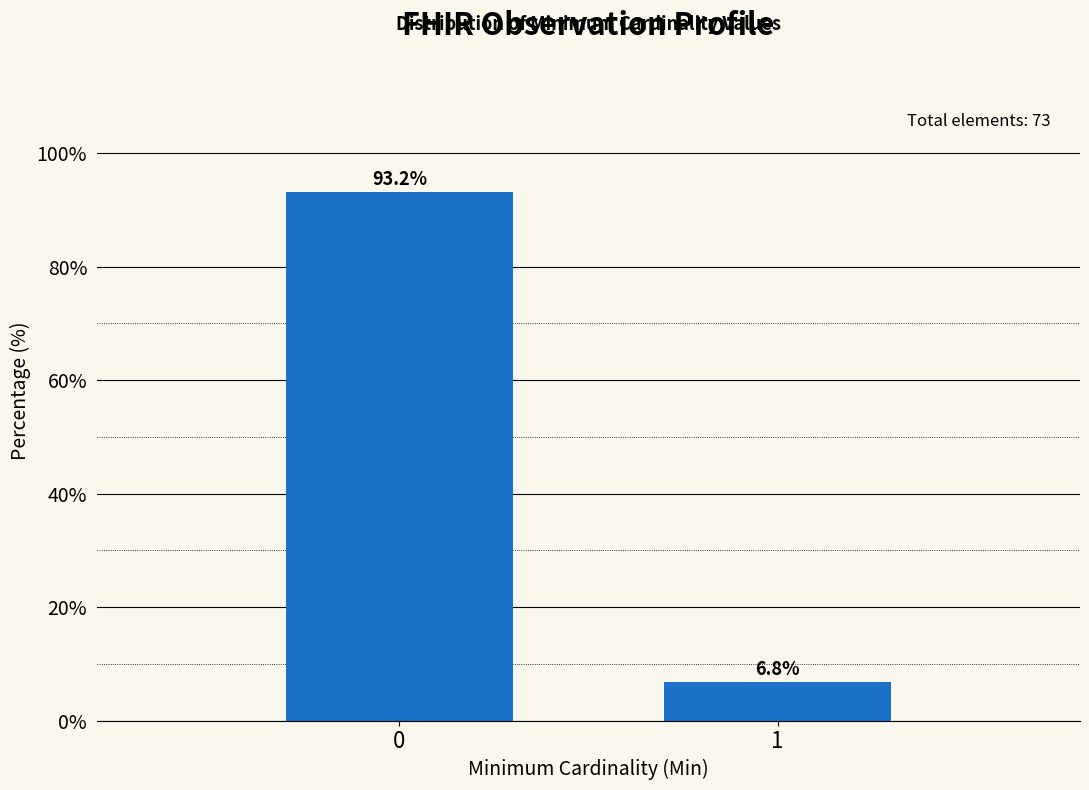

Reading right to left, what are all the values shown in this chart?

1=6.8	0=93.2